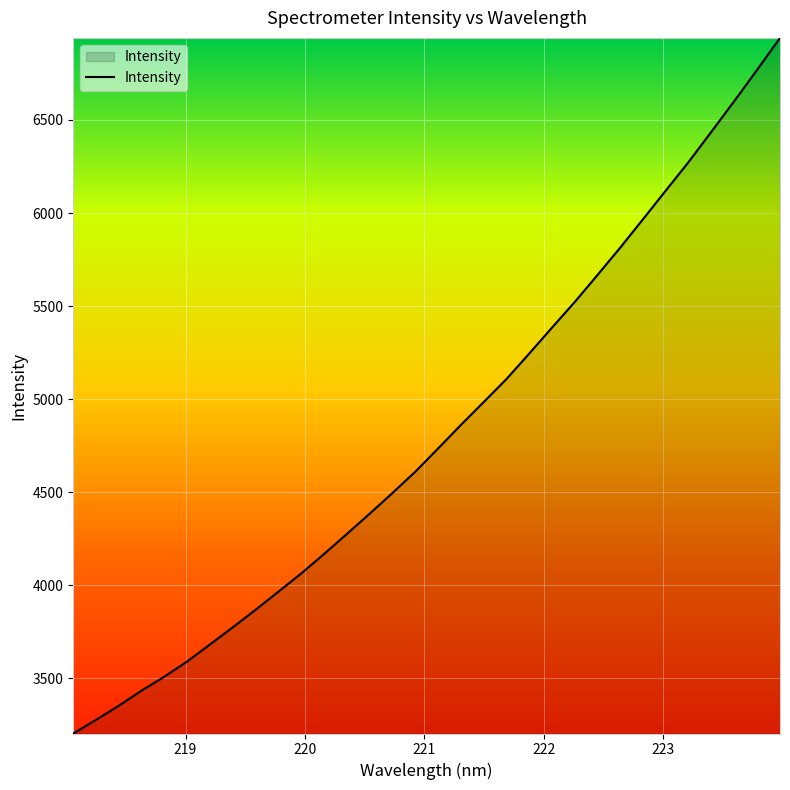

What is the maximum value shown in the chart?

6941.2